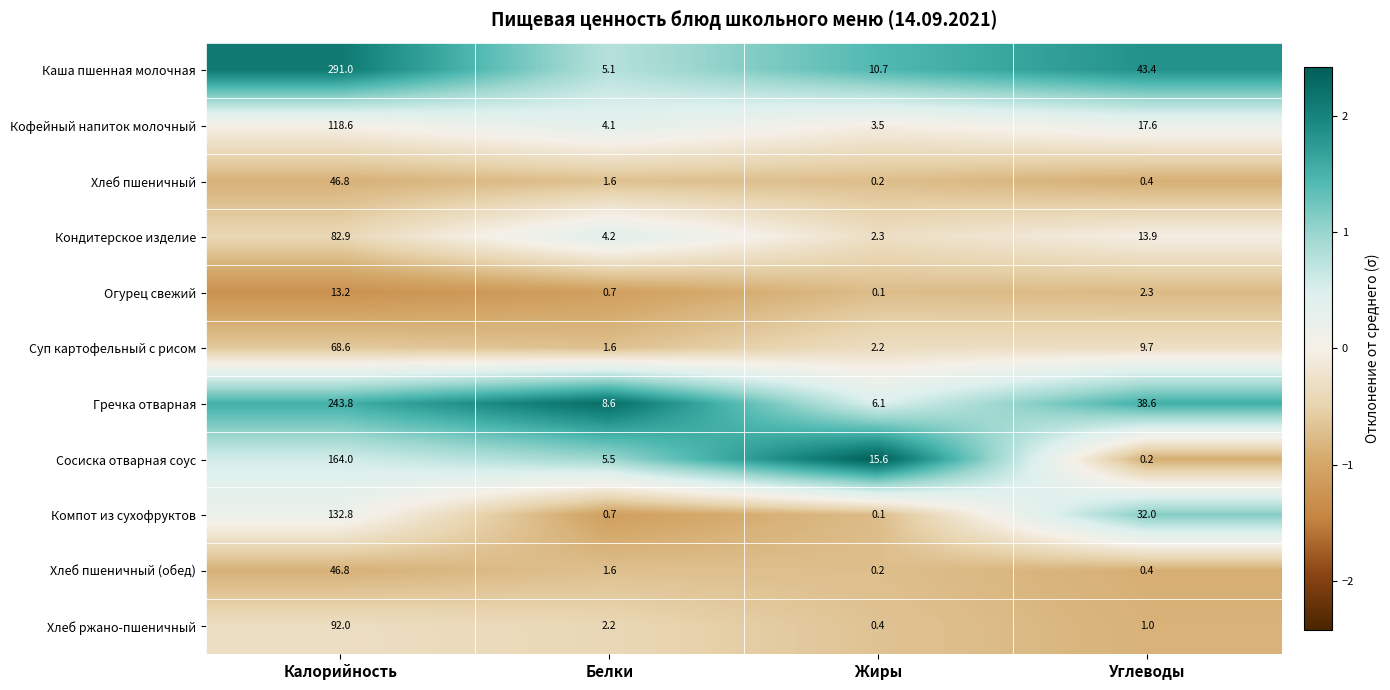

How many values in the Компот из сухофруктов series are below 32?

2